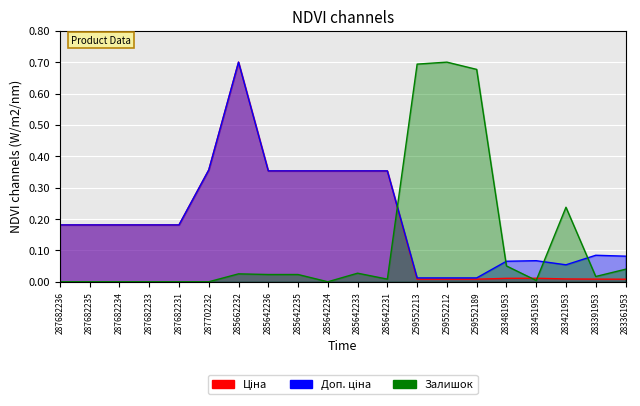

What is the sum of all Ціна values?

3.8